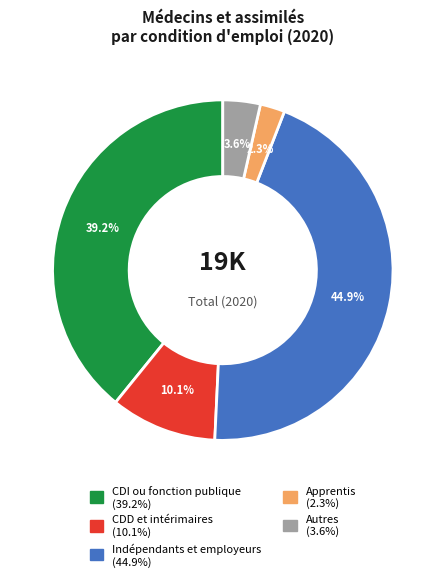

Which category has the smallest portion of the pie?

Apprentis